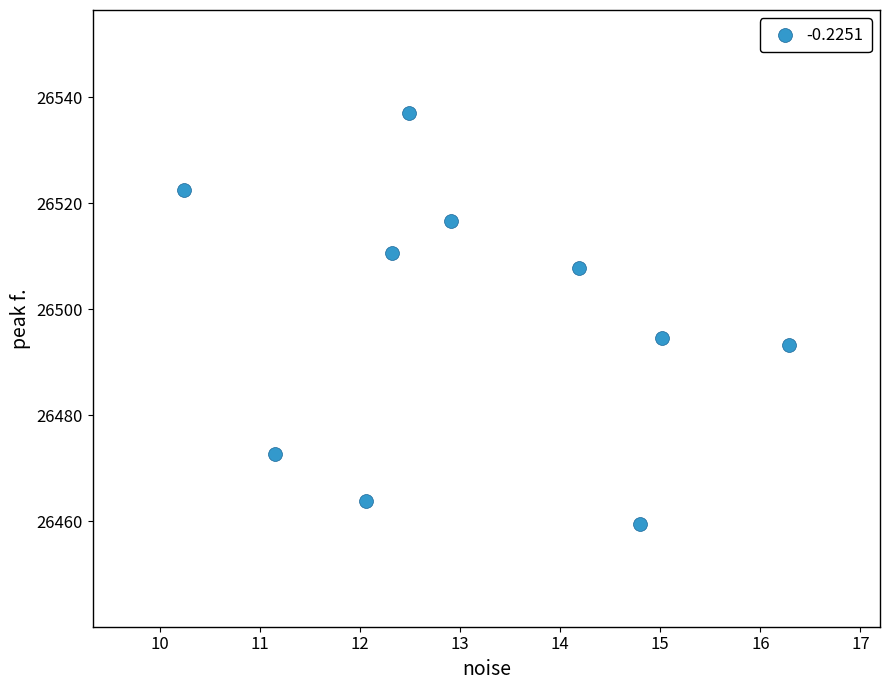

What Y value in the scatter plot is closest to 26498?

26494.6